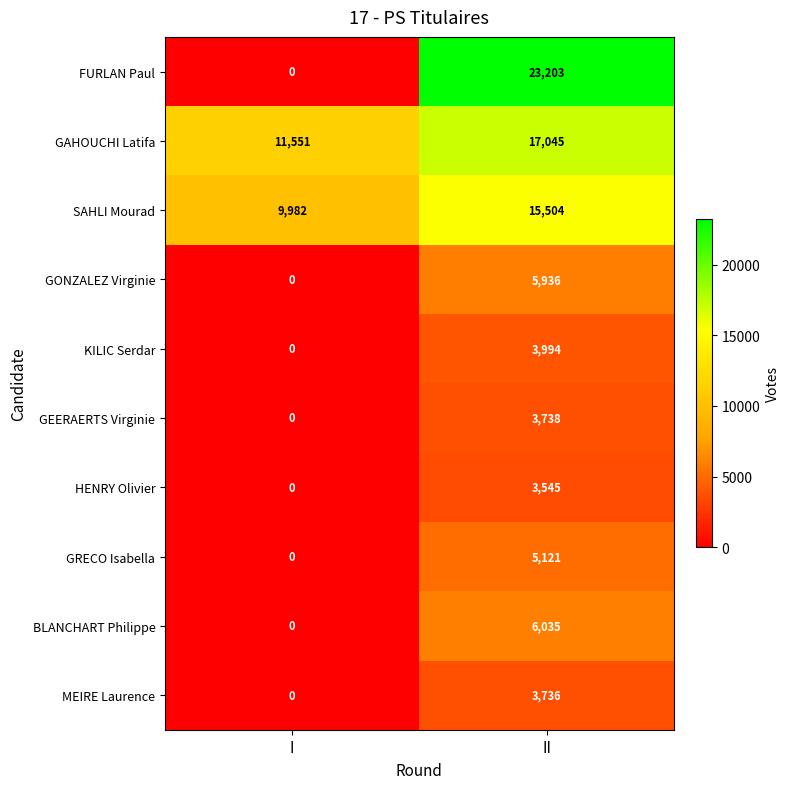

Where is HENRY Olivier nearest to the value 1772?

I